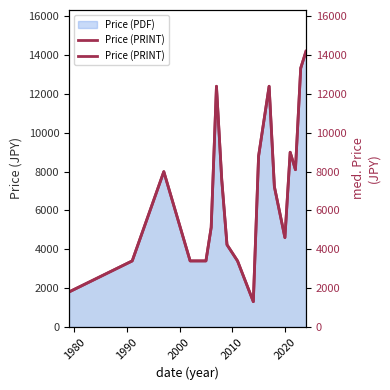

Count the number of values greater than 7225.

9